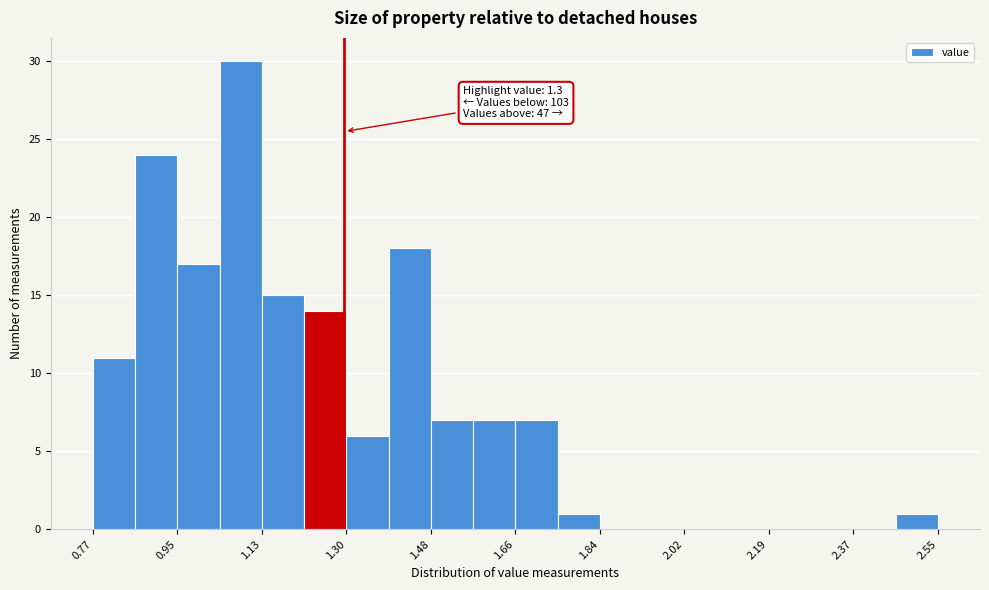

Over which range of the x-axis is the bar tallest?

1.04 to 1.12